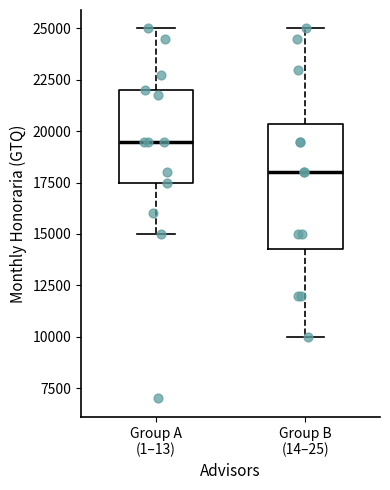

Which box's median line is the highest?

Group A (1–13)